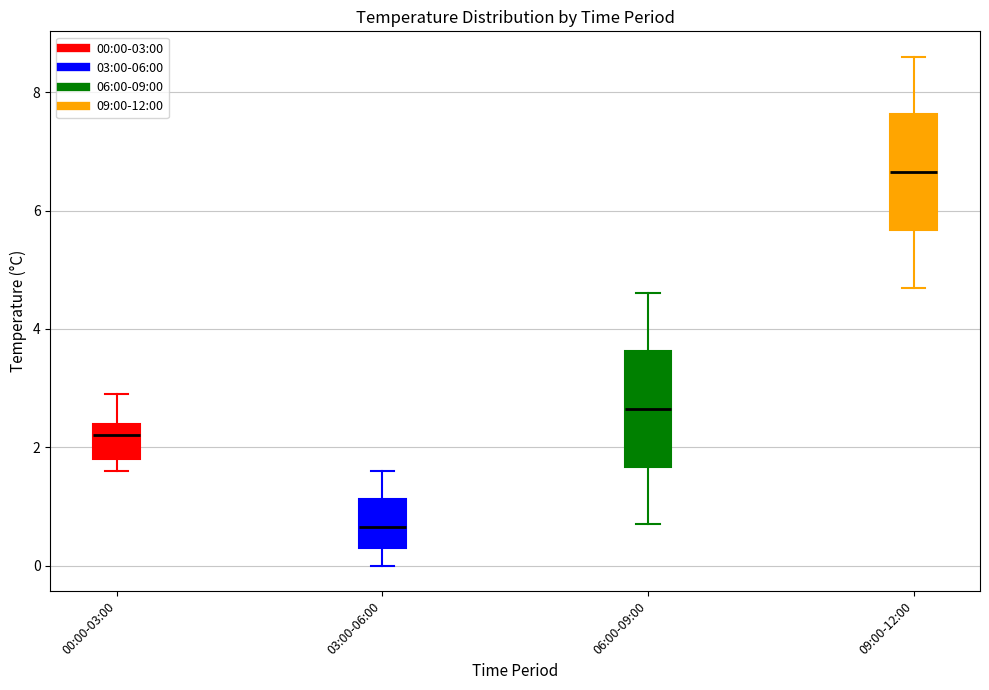

Reading left to right, transcribe this box plot: for each box, give where its median line is, the range the box spans, and where its two whiskers end, as read against the y-axis. The values are not printed on the chart, so give them approximately, as read against the axis.

00:00-03:00: median 2.2, box 1.8 to 2.4, whiskers 1.6 to 3.0
03:00-06:00: median 0.6, box 0.4 to 1.2, whiskers 0.0 to 1.6
06:00-09:00: median 2.6, box 1.6 to 3.6, whiskers 0.8 to 4.6
09:00-12:00: median 6.6, box 5.6 to 7.6, whiskers 4.8 to 8.6